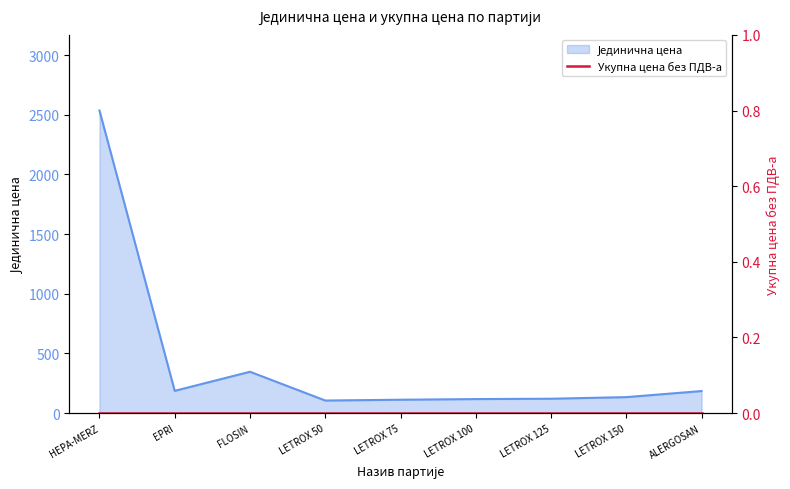

True or false: the data shows 55.0 at LETROX 75.

False